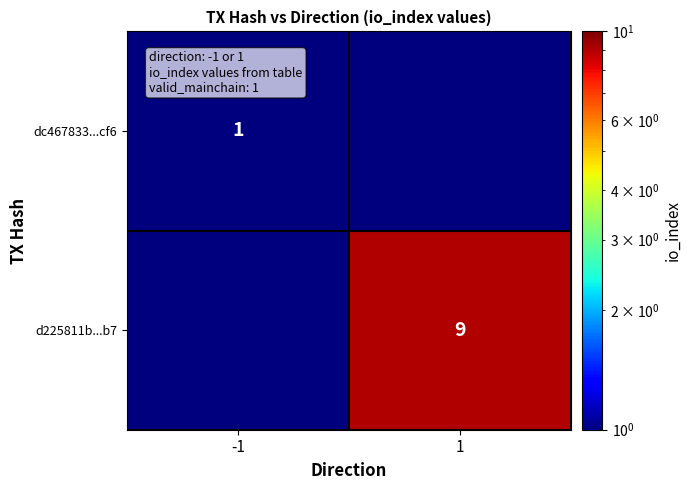

Is it true that dc467833...cf6 equals 1.4 at -1?

False